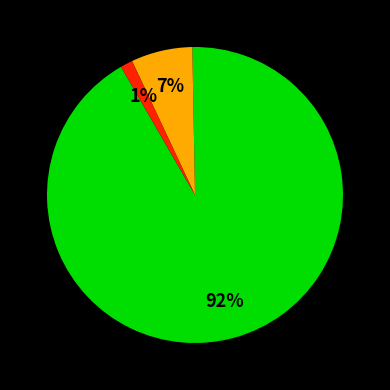

Is there a majority slice in this chart?

Yes